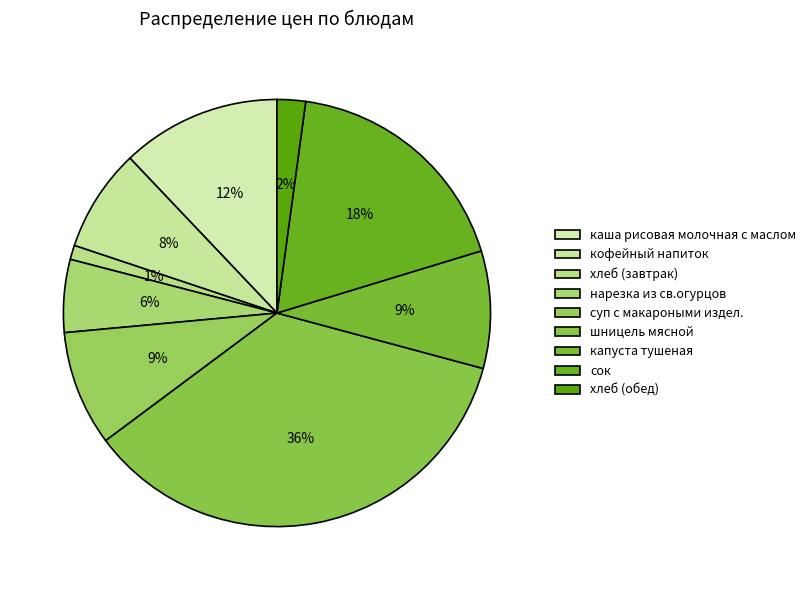

What percentage do кофейный напиток and нарезка из св.огурцов together represent?

13.3%